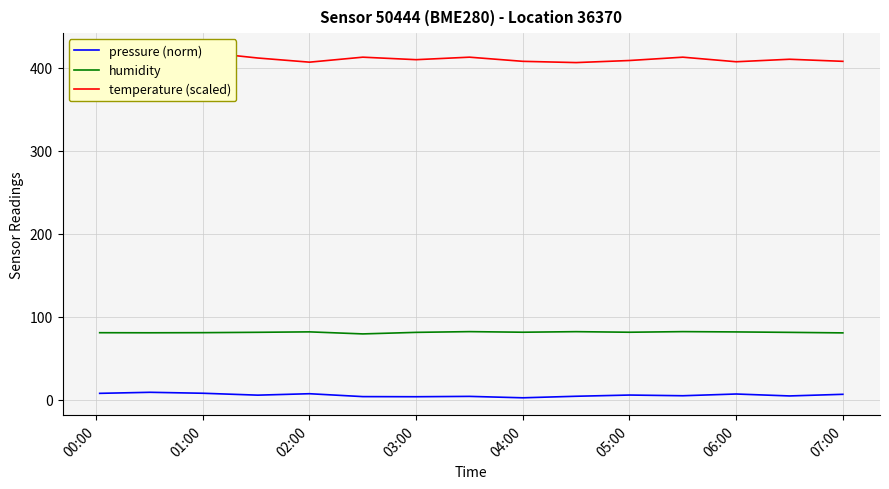

What is the lowest value of the humidity series?

79.3